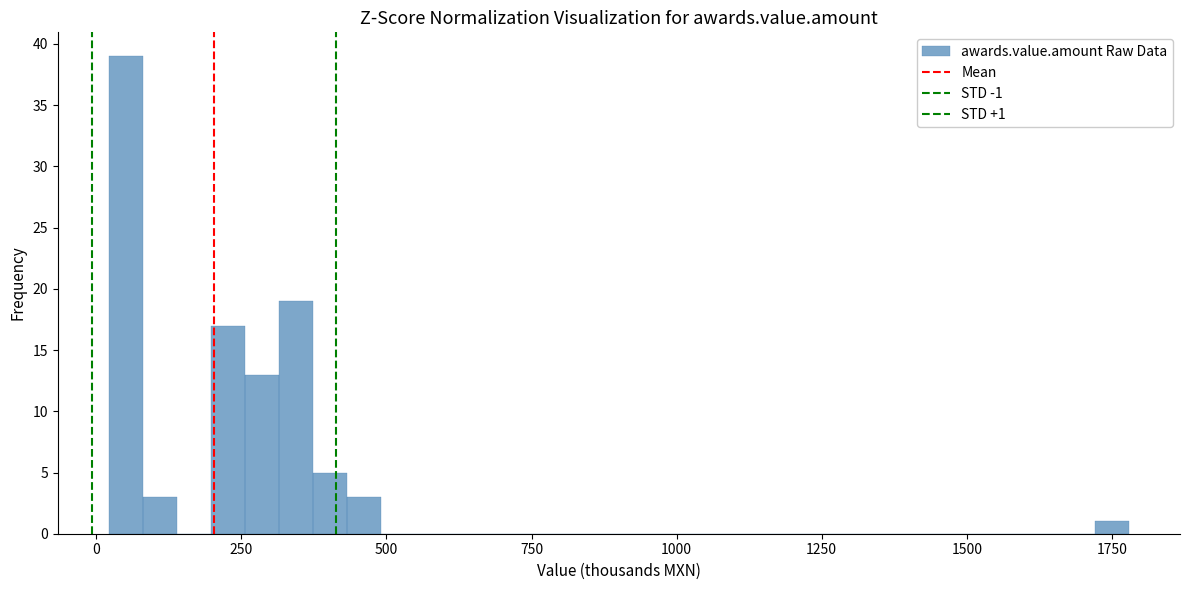

Around what value on the x-axis is the tallest bar? Give the approximate position of its centre, as read against the axis.

50